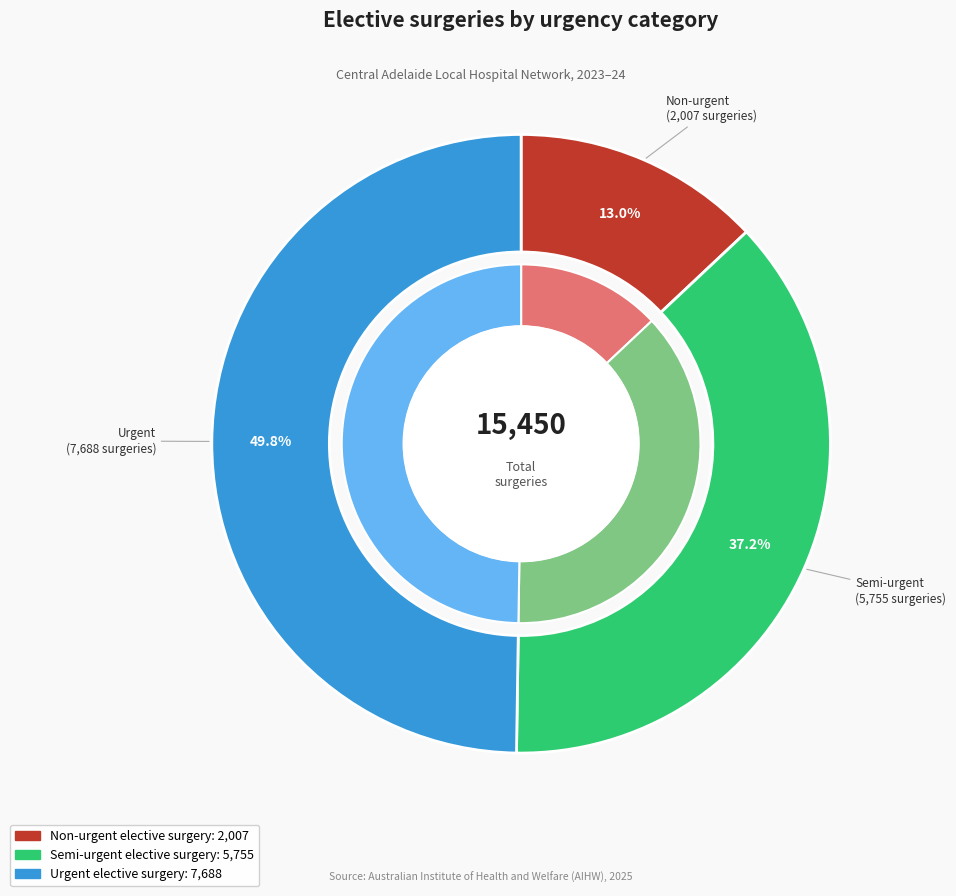

How much of the chart is everything except Non-urgent elective surgery?

87.0%